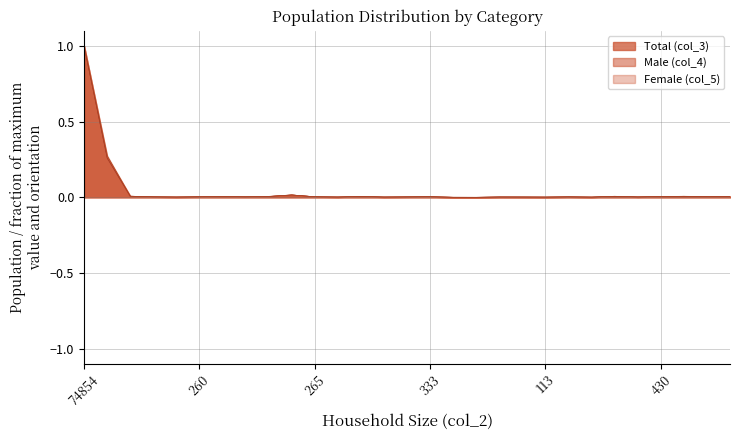

What is the label of the 21st point from the left?

113